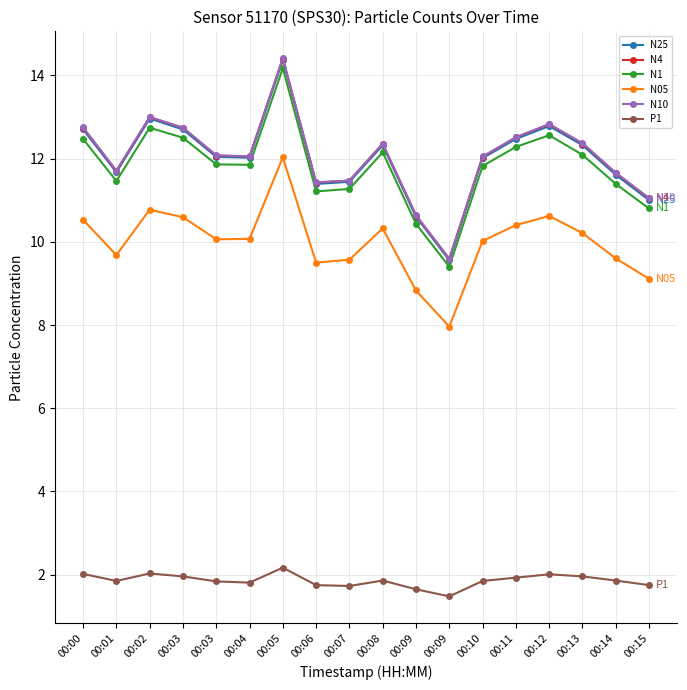

True or false: P1 has more than 1 interior local peaks.

True